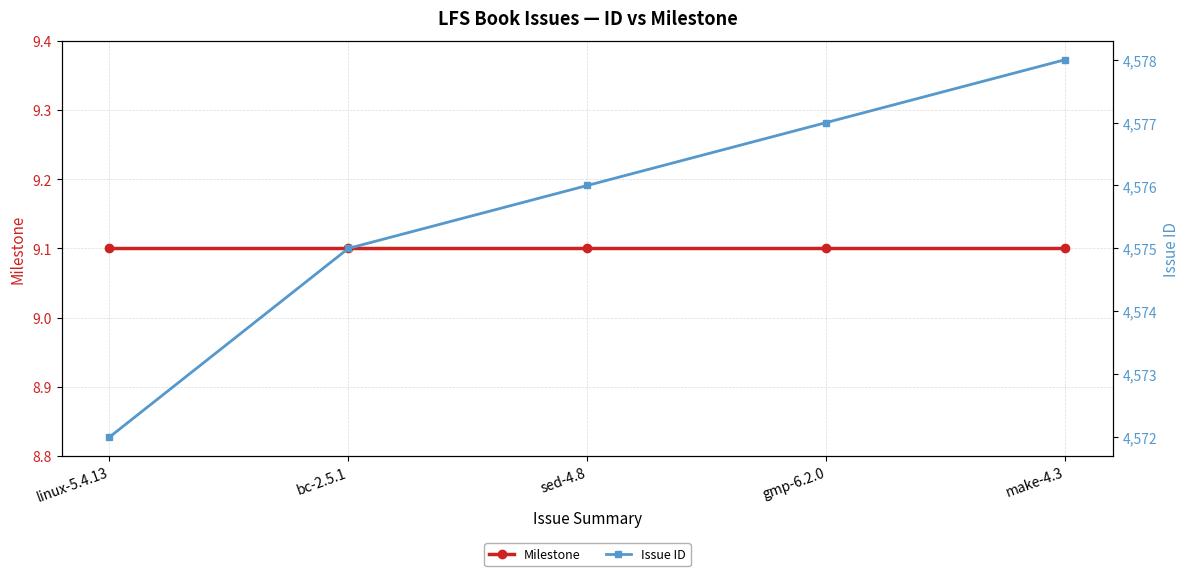

What position from the left is make-4.3?

5